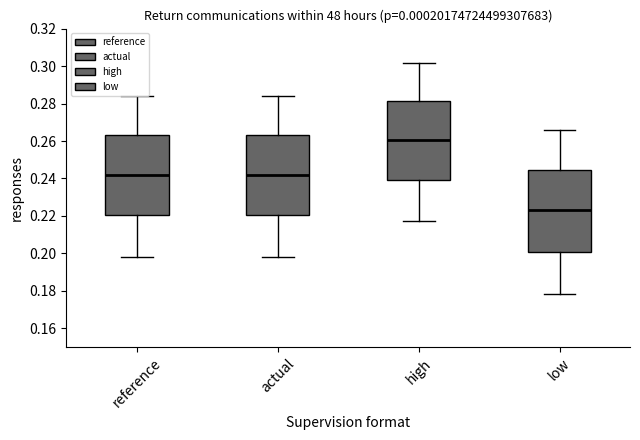

Reading left to right, transcribe this box plot: for each box, give where its median line is, the range the box spans, and where its two whiskers end, as read against the y-axis. The values are not printed on the chart, so give them approximately, as read against the axis.

reference: median 0.242, box 0.220 to 0.264, whiskers 0.198 to 0.284
actual: median 0.242, box 0.220 to 0.264, whiskers 0.198 to 0.284
high: median 0.260, box 0.240 to 0.282, whiskers 0.218 to 0.302
low: median 0.222, box 0.200 to 0.244, whiskers 0.178 to 0.266